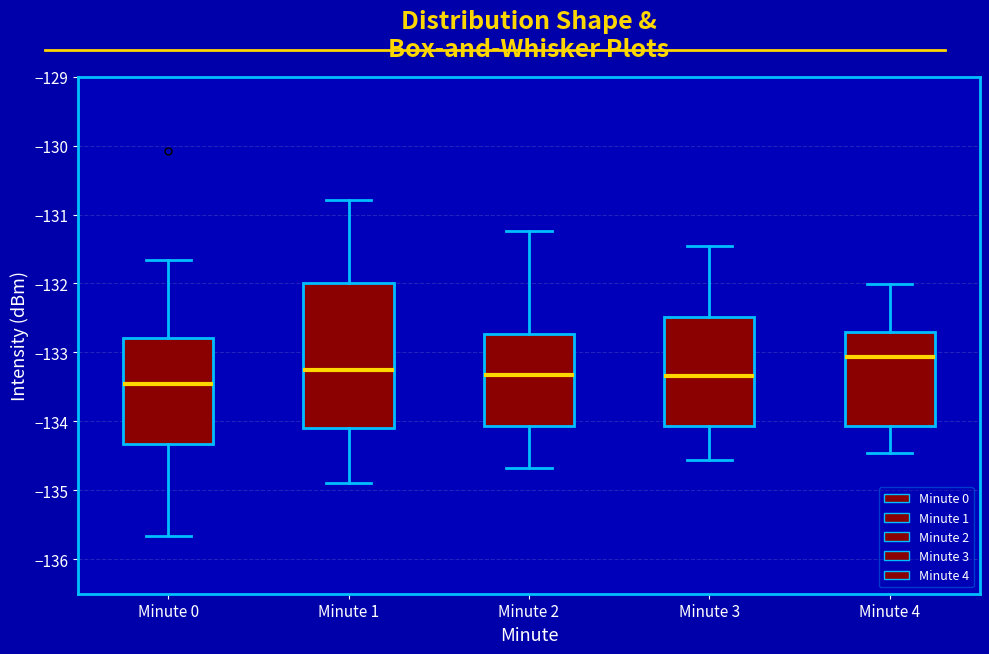

Which box has the highest median line?

Minute 4